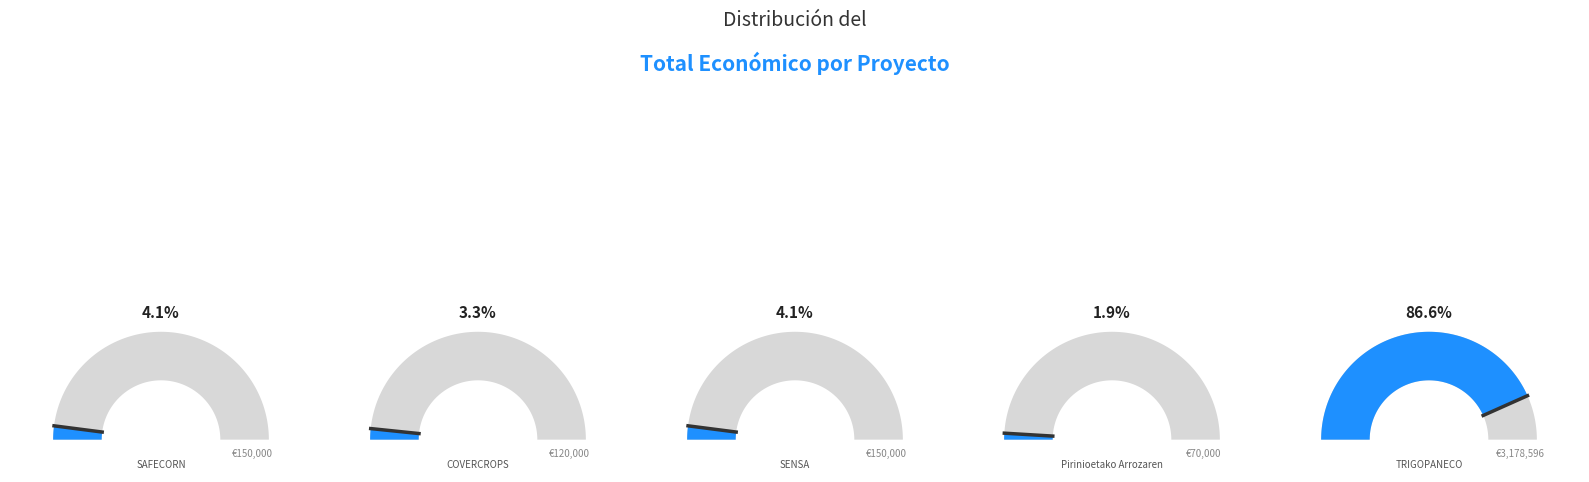

What is the ratio of the value at SENSA to the value at COVERCROPS?

1.2